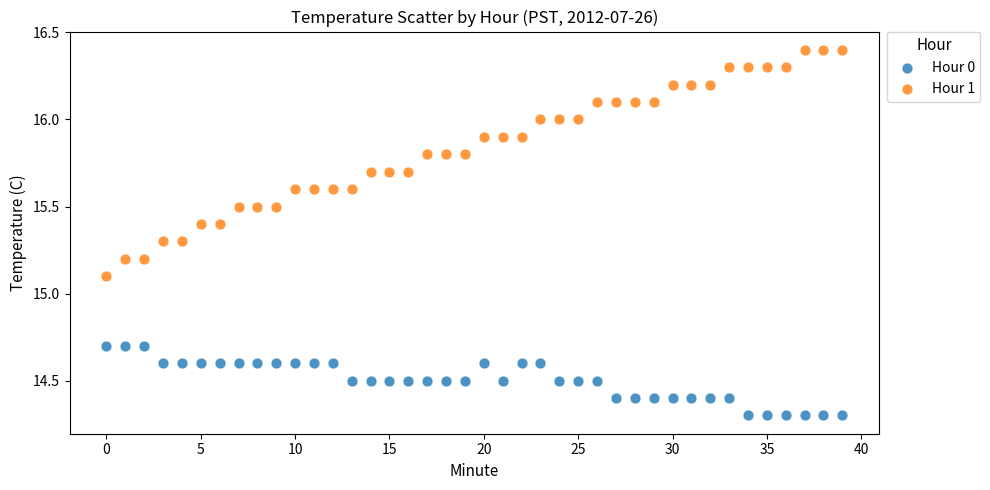

What are all the series names shown in the legend?

Hour 0, Hour 1